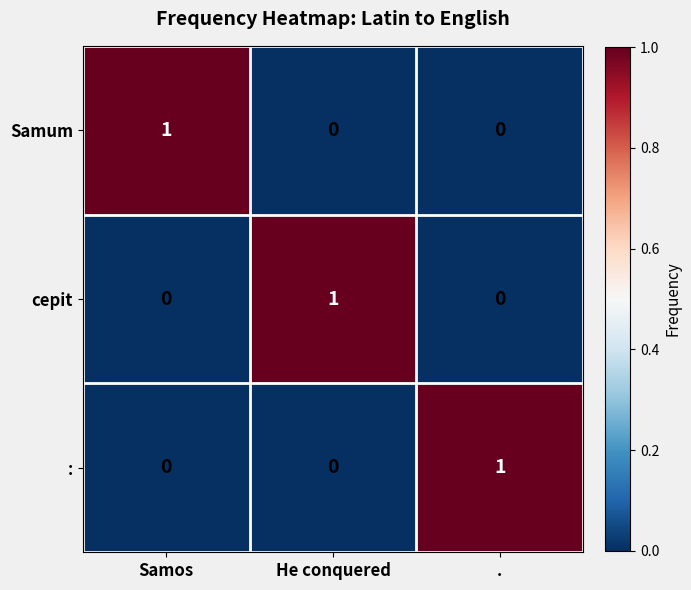

The Samum series shows 1 at .. True or false?

False